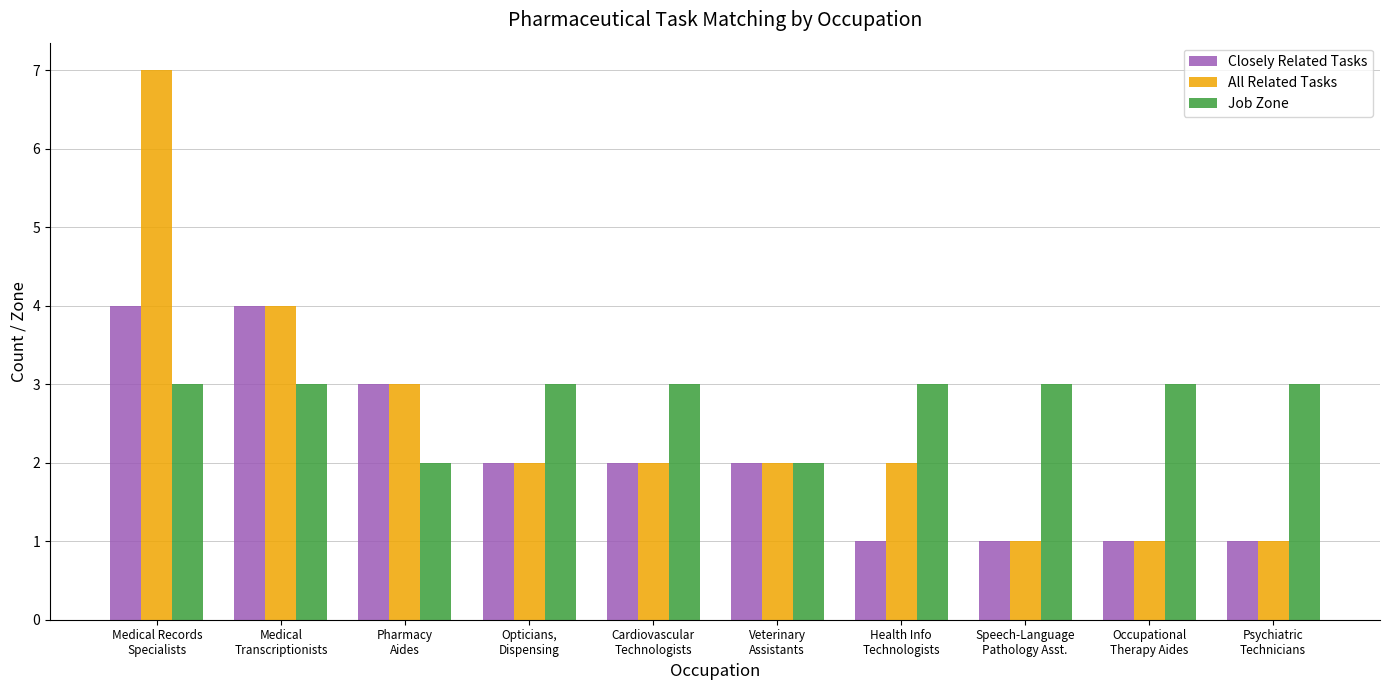

List the series in order of their peak value, lowest first.

Job Zone, Closely Related Tasks, All Related Tasks